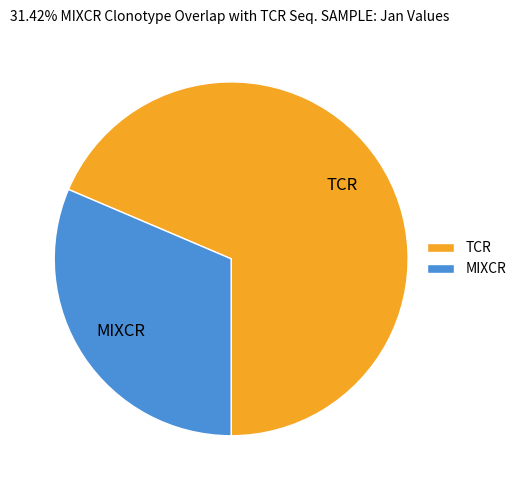

Does MIXCR account for over 50% of the chart?

No